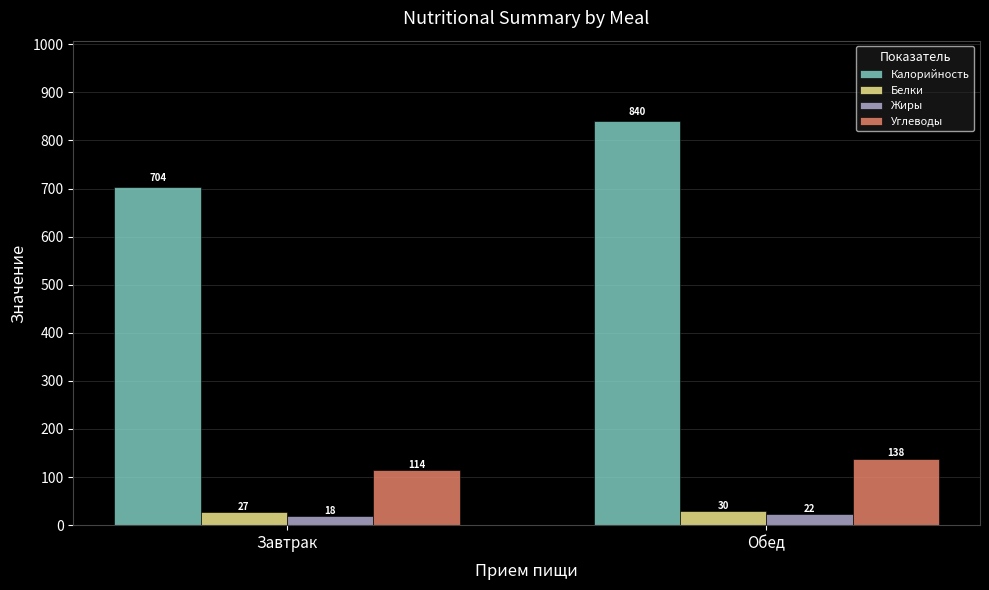

What is the label of the 2nd bar from the right?

Завтрак